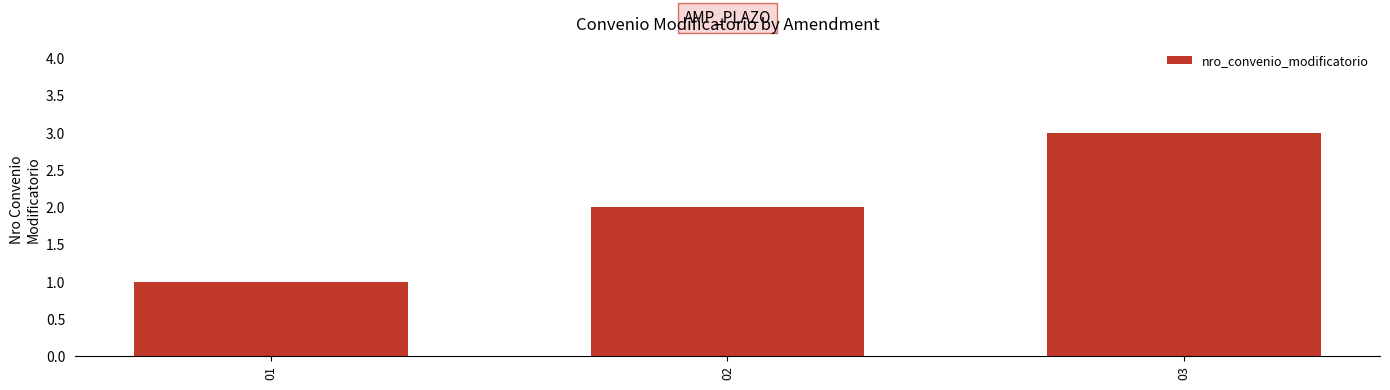

Reading left to right, extract all data points from this chart.

01=1	02=2	03=3